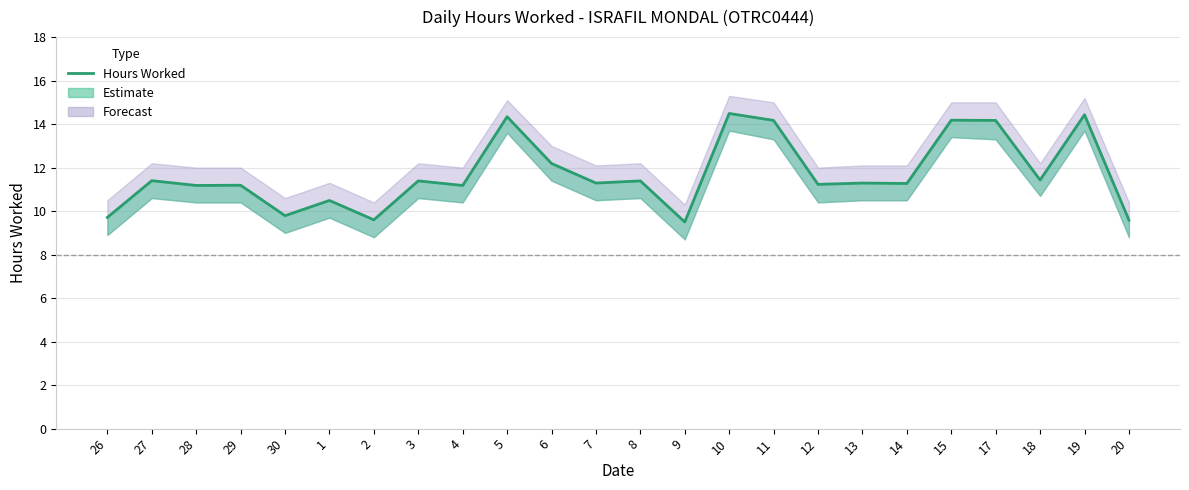

Which label corresponds to the largest value in the chart?

10